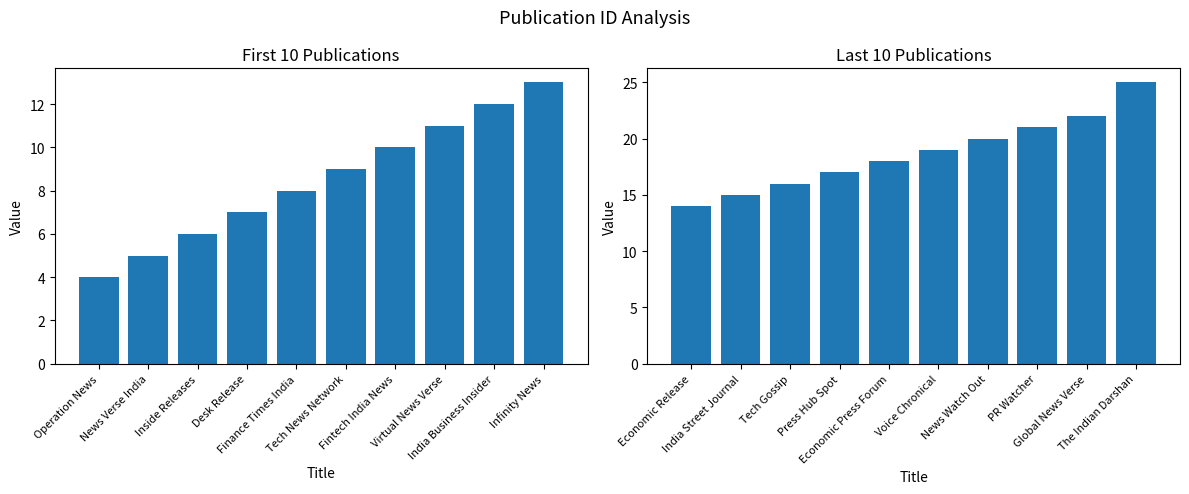

What are all the series names shown in the legend?

First 10 Publications, Last 10 Publications